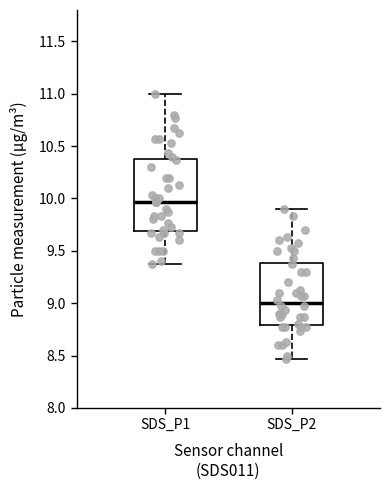

Reading left to right, read every box against the y-axis: the position of its median line, the range the box covers, and the ends of its whiskers. The values are not printed on the chart, so give them approximately, as read against the axis.

SDS_P1: median 9.95, box 9.70 to 10.40, whiskers 9.35 to 11.00
SDS_P2: median 9.00, box 8.80 to 9.40, whiskers 8.45 to 9.90